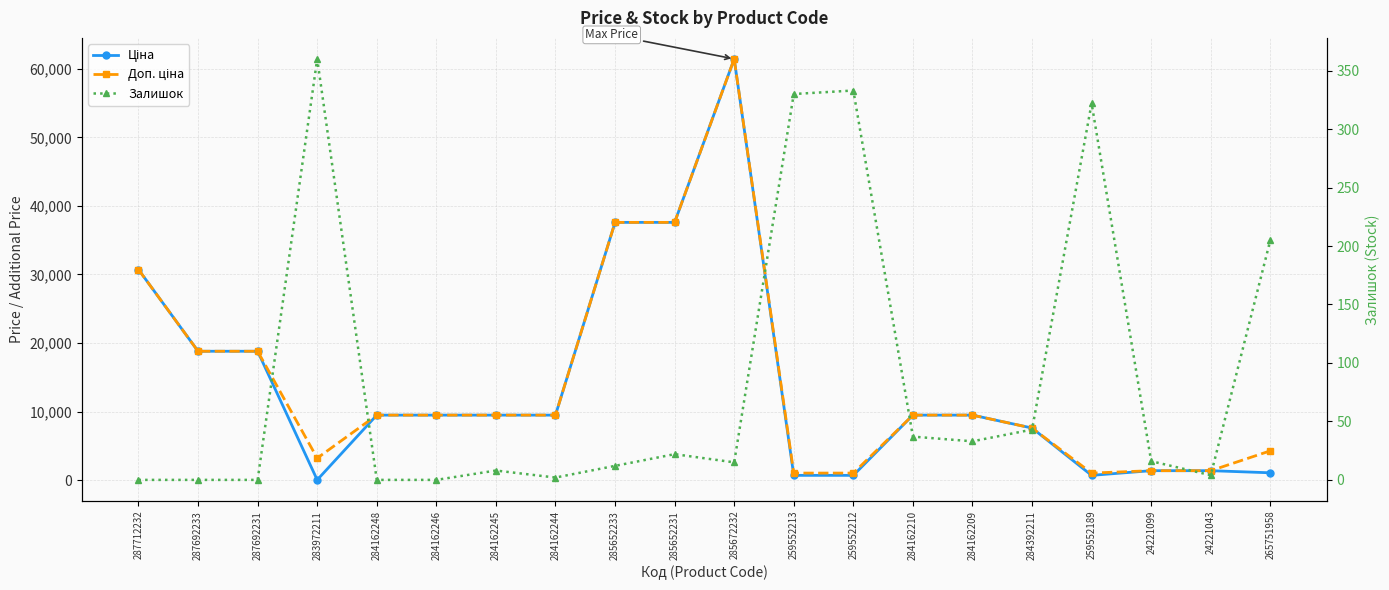

How many data points in Доп. ціна are above 9480?

12